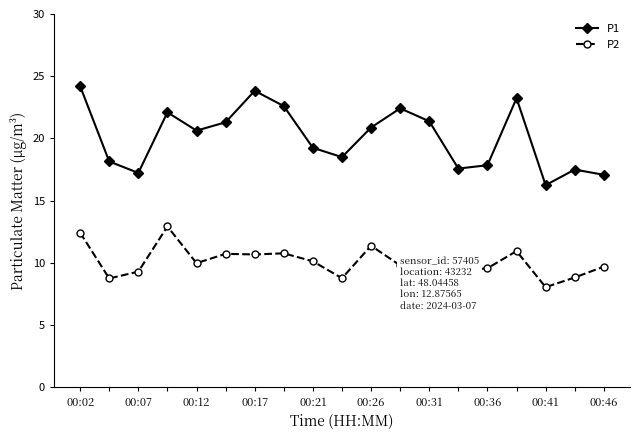

Which series has the largest total across all categories?

P1